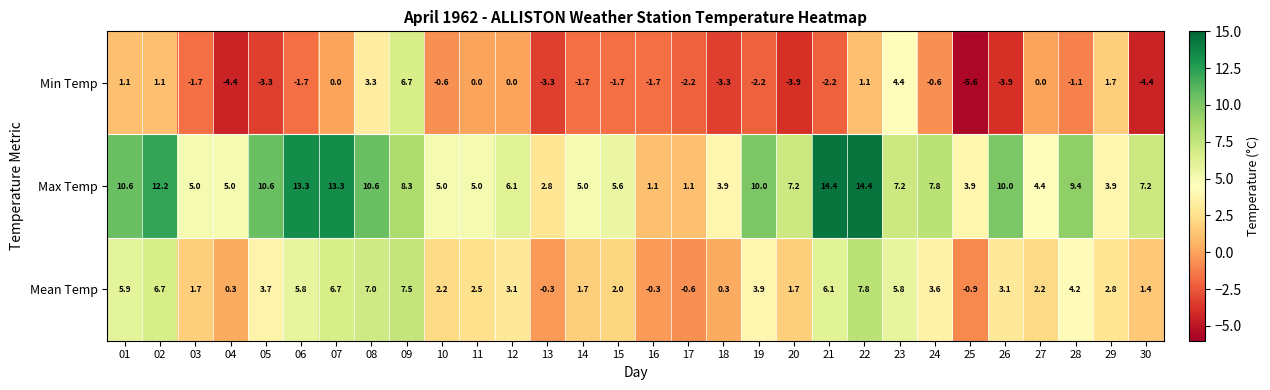

What is the sum of the Max Temp values at 05 and 01?

21.2